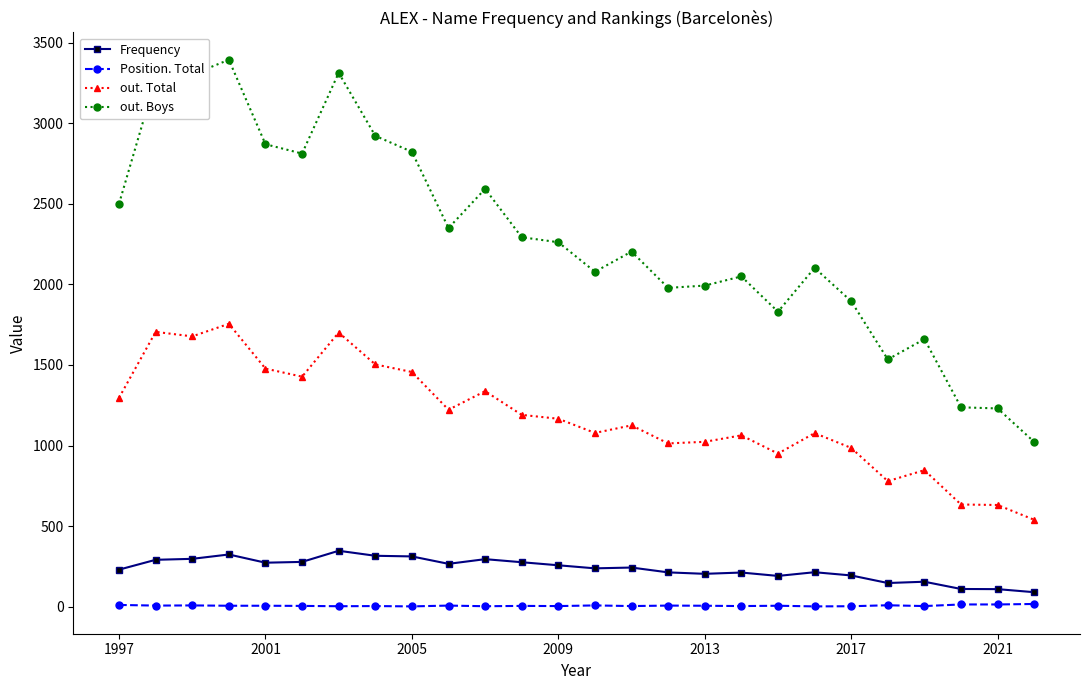

List the series in order of their peak value, highest first.

out. Boys, out. Total, Frequency, Position. Total